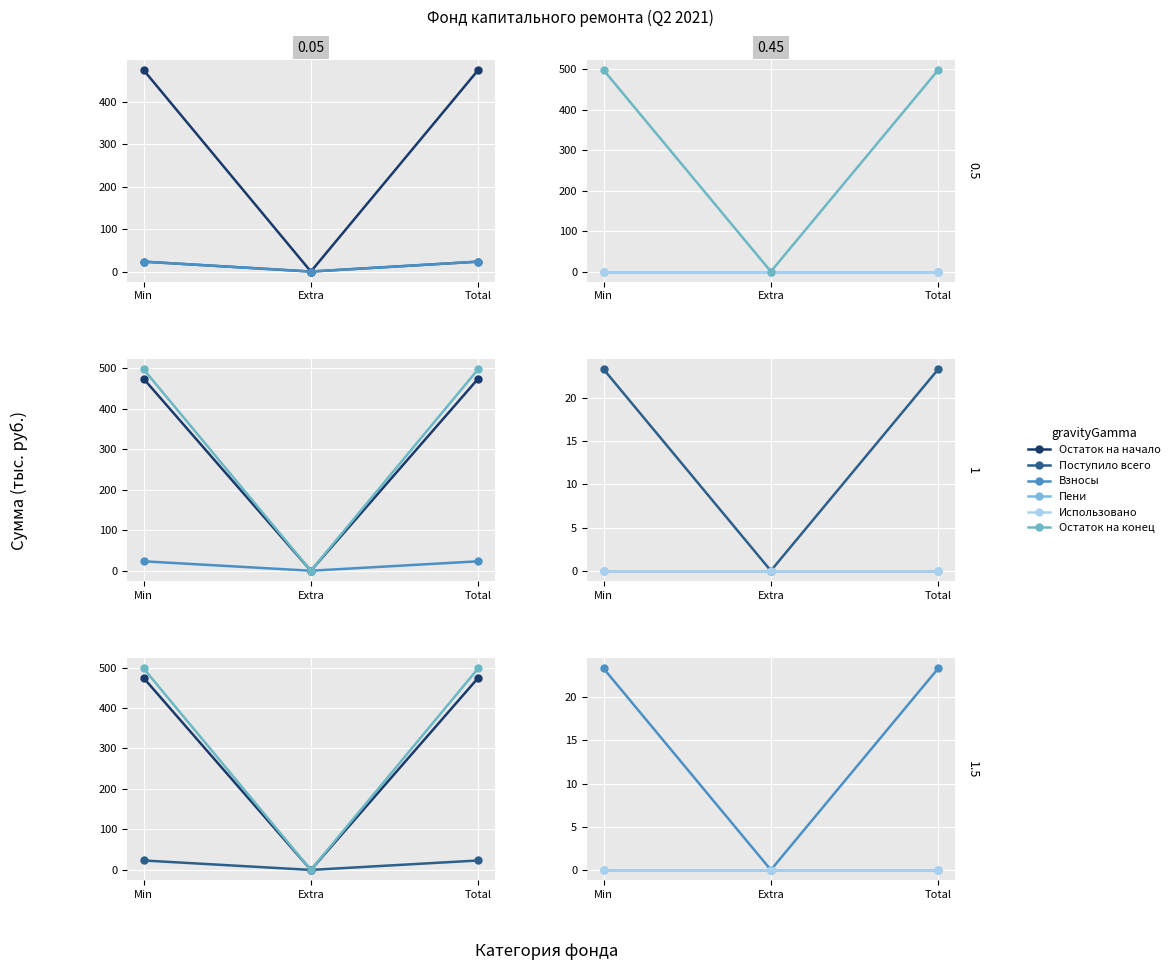

At which label does Остаток на конец first exceed 497?

Min